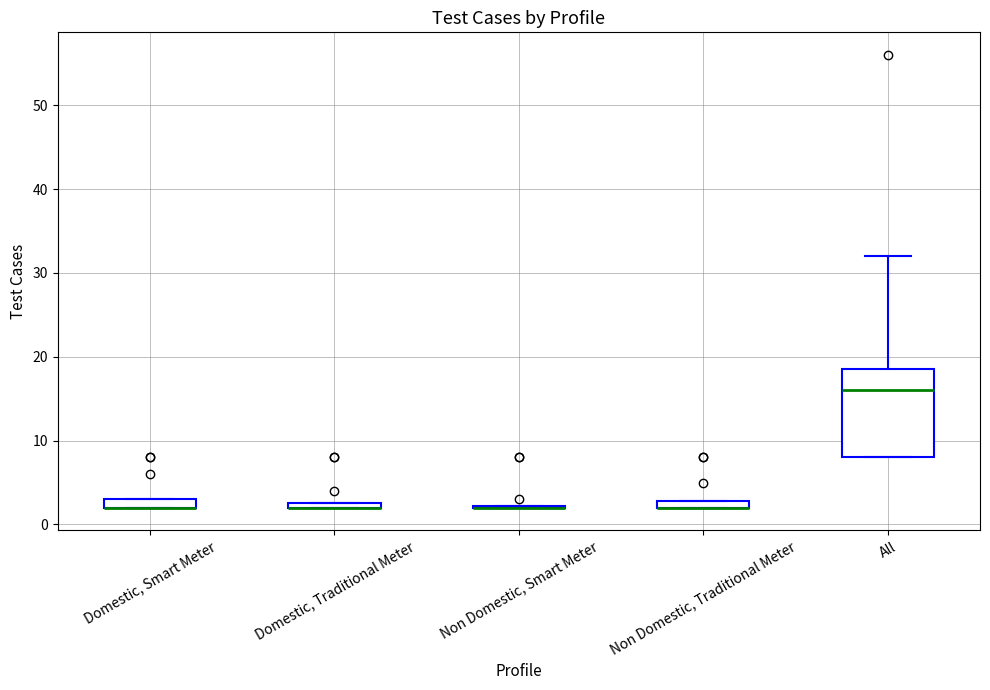

Comparing the boxes themselves (not the whiskers), which one is the tallest?

All